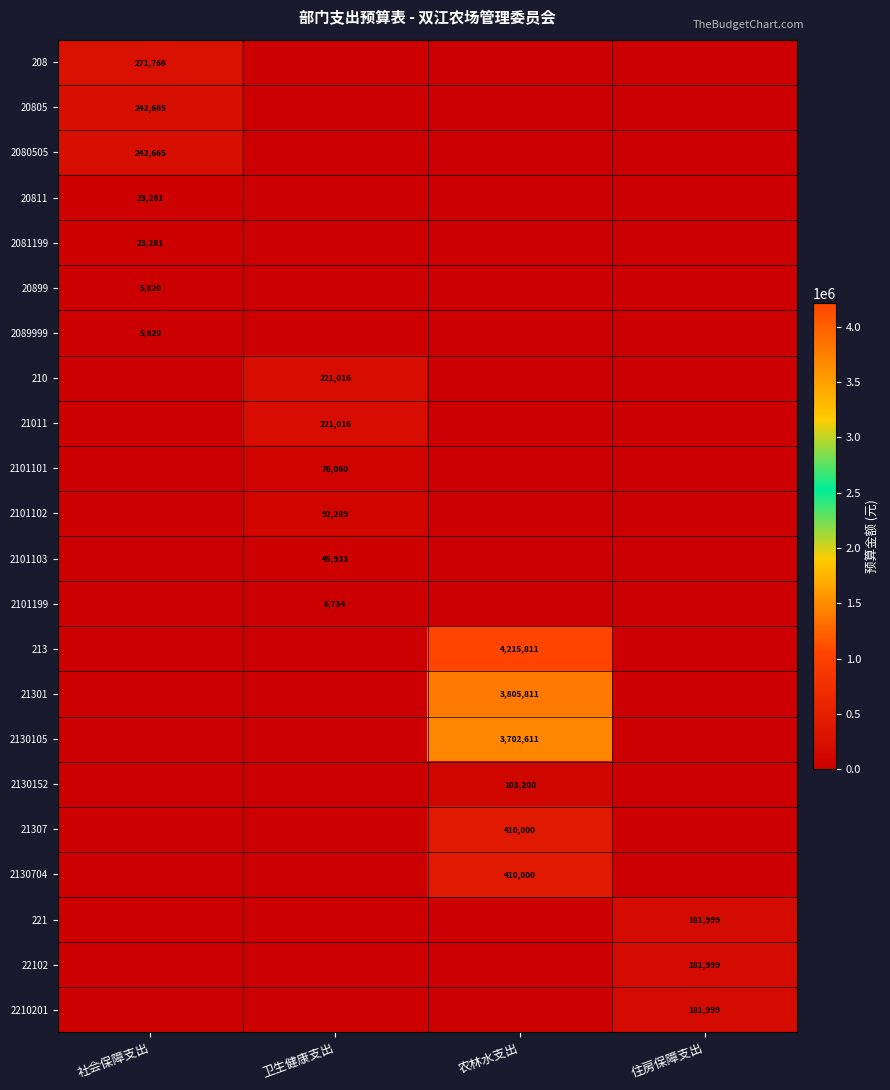

True or false: 2130152 has a value of 103200 at 农林水支出.

True